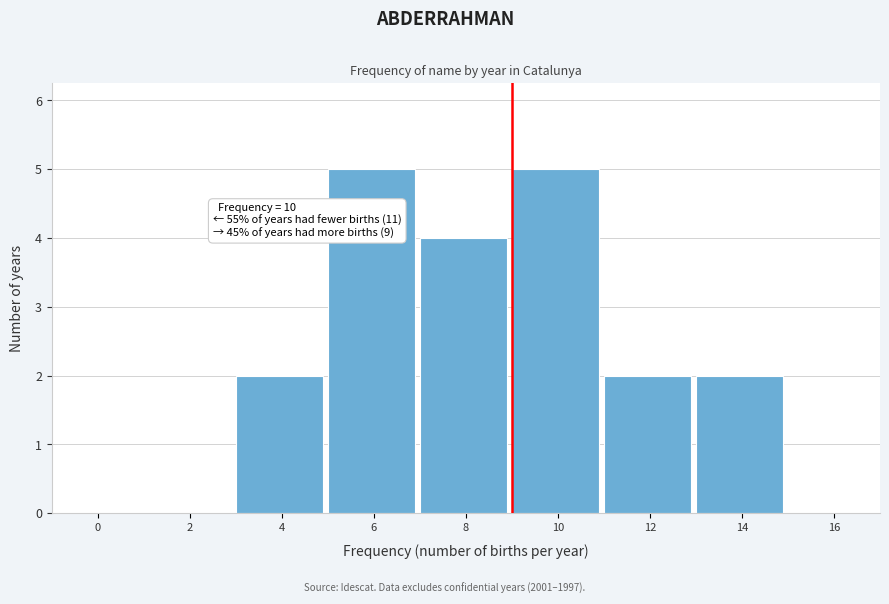

Reading left to right, list all the values displayed in this chart.

0=0	2=0	4=2	6=5	8=4	10=5	12=2	14=2	16=0